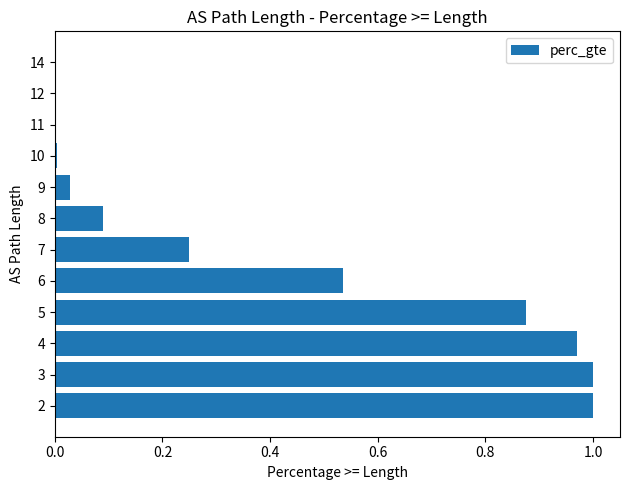

The chart shows a value of 0.0 at 11. True or false?

True